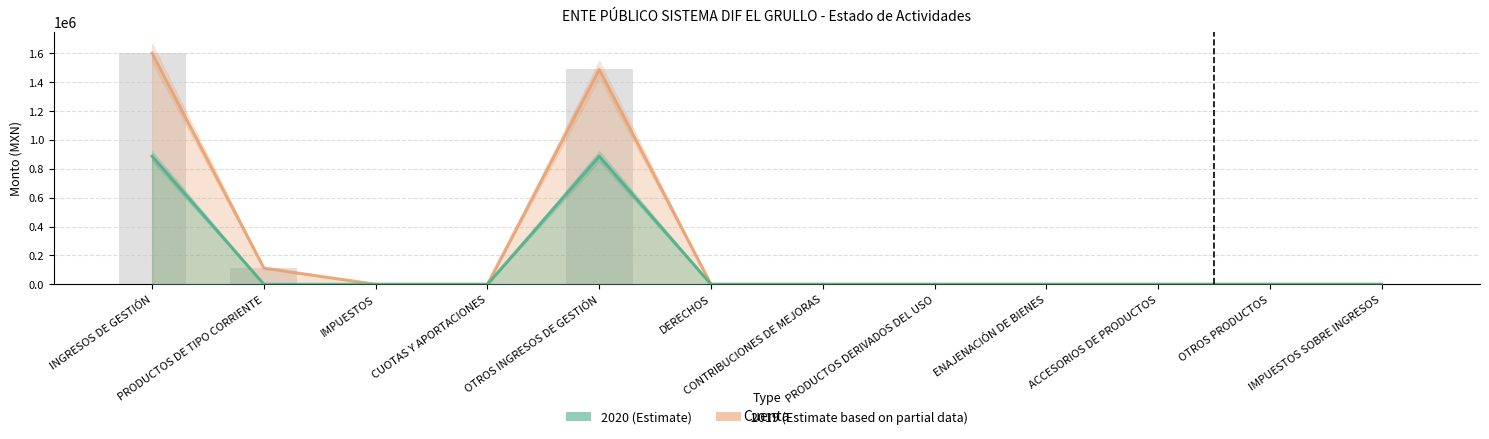

At which category is the sum across all series the highest?

INGRESOS DE GESTIÓN